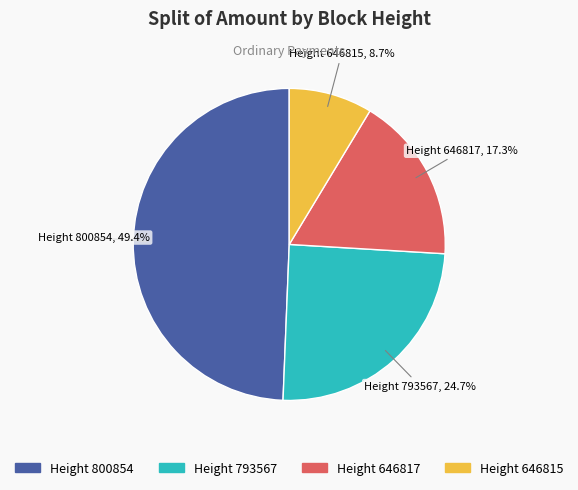

Do Height 646817 and Height 793567 together represent more than half of the pie?

No